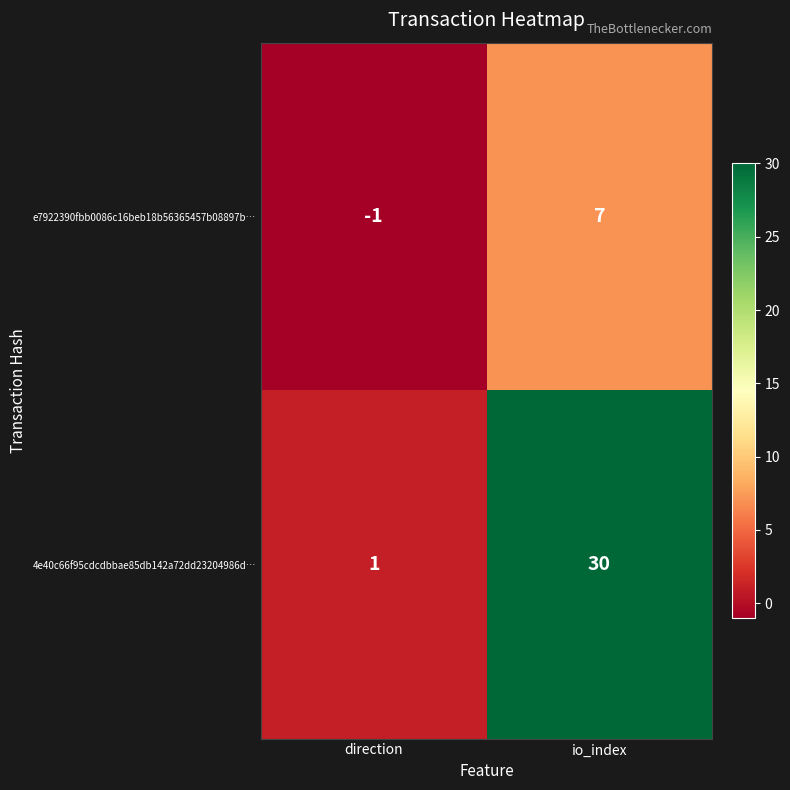

How many data points in 4e40c66f95cdcdbbae85db142a72dd23204986d… are less than 30?

1